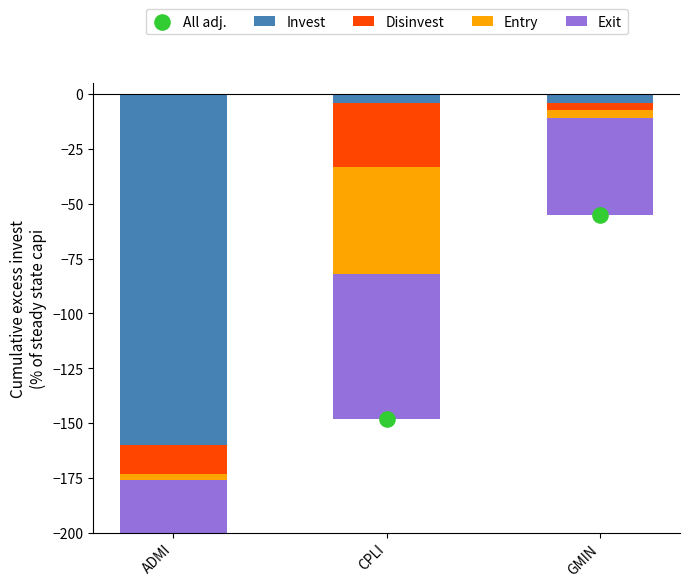

Which series reaches the maximum Y coordinate?

Disinvest